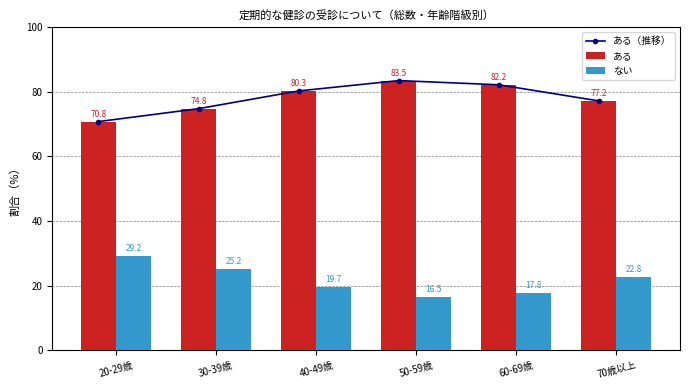

Which category has the highest value in the ある（推移） series?

50-59歳